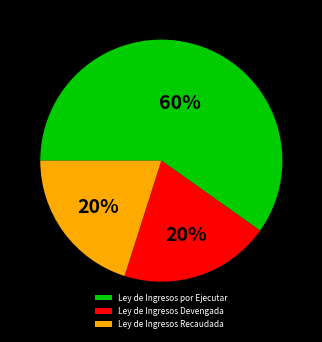

Which category has the biggest portion of the pie?

Ley de Ingresos por Ejecutar